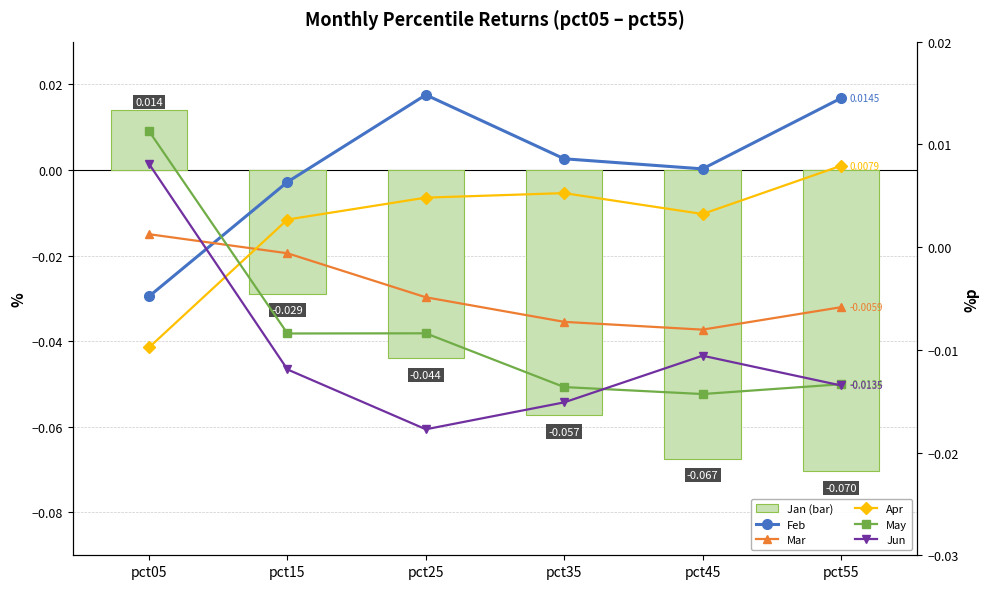

At how many categories does at least one series exceed 0?

6